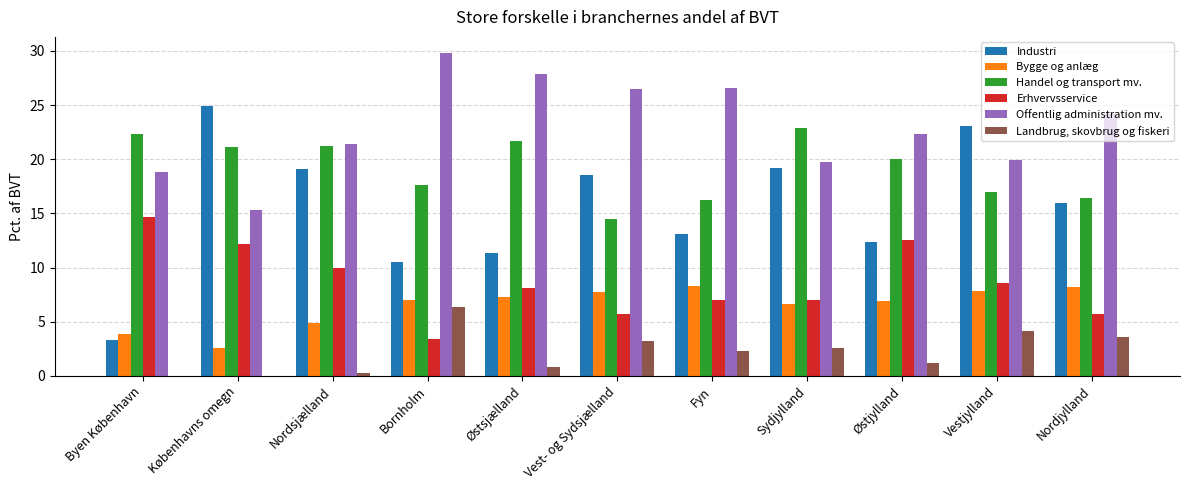

Between Østjylland and Vestjylland, which series saw the biggest shift?

Industri